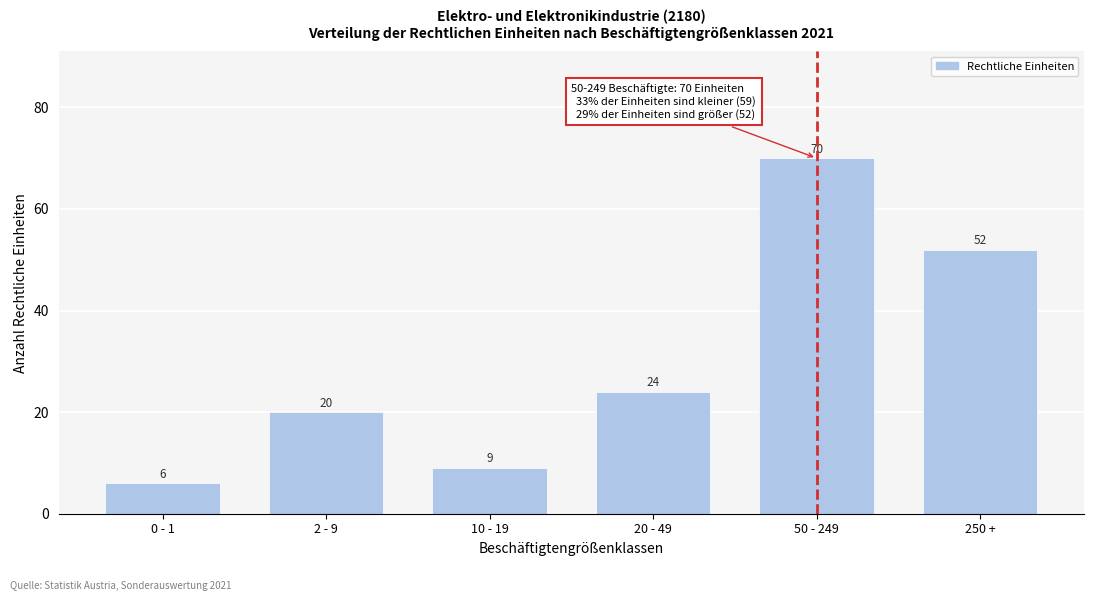

Reading left to right, what are all the values shown in this chart?

6	20	9	24	70	52